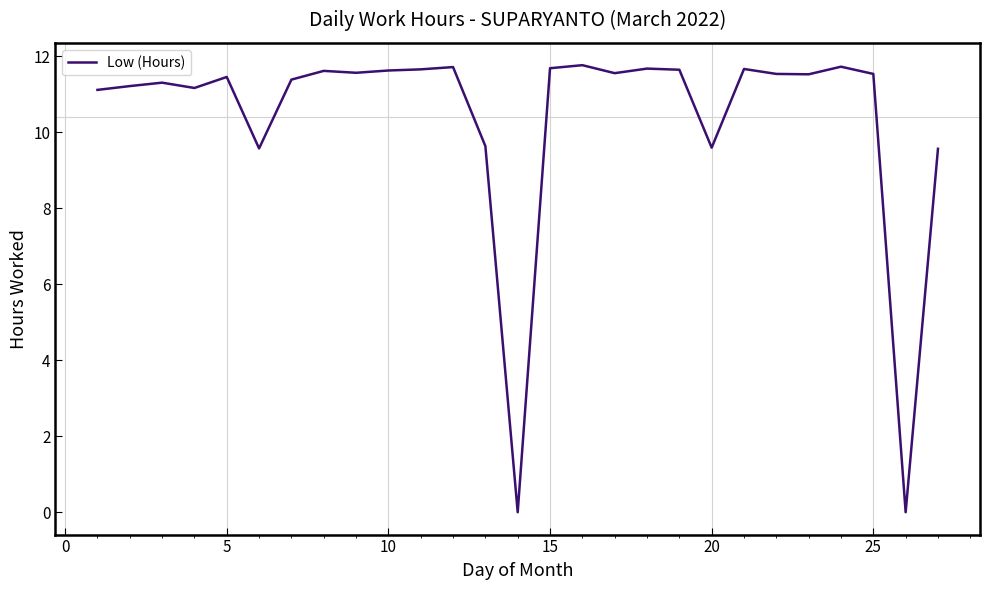

What is the difference between the maximum and minimum values?

11.8